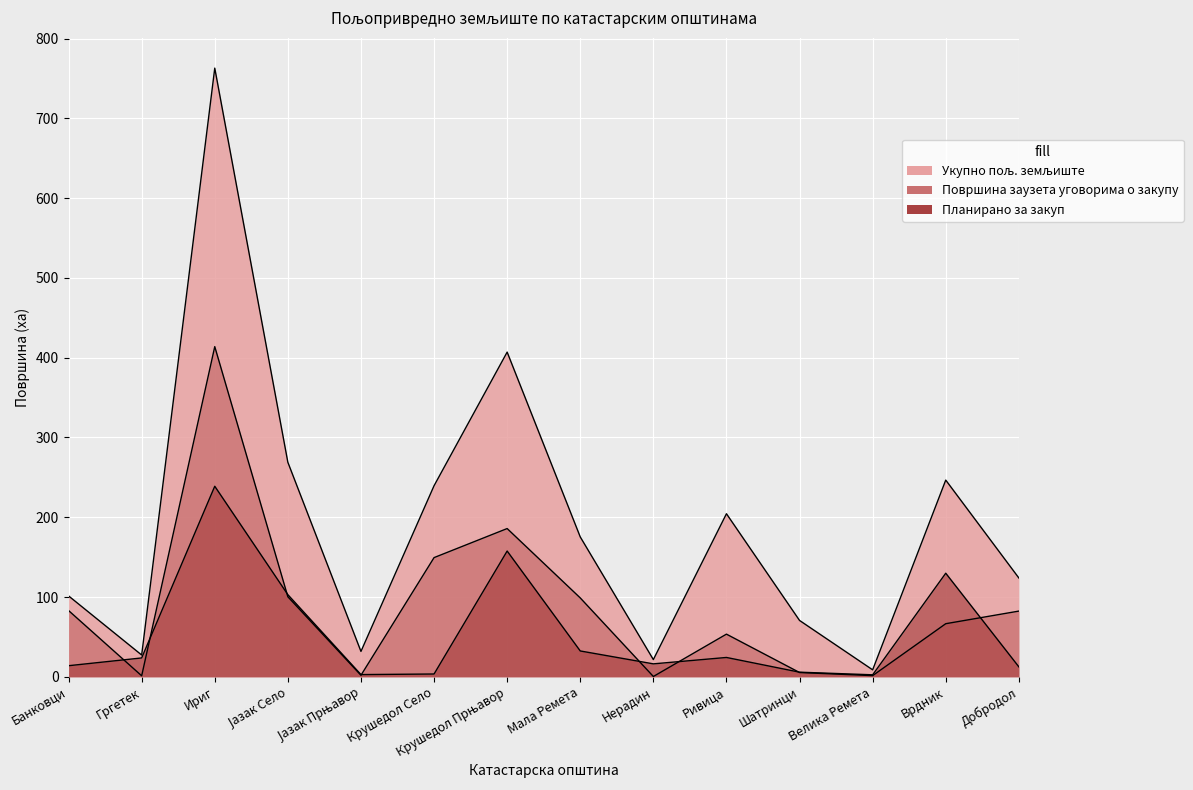

Which series has the widest spread of values?

Укупно пољ. земљиште